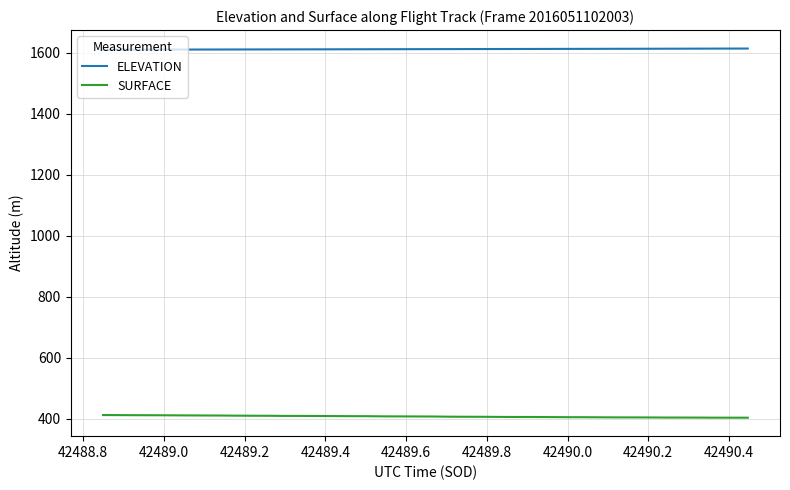

Which series has the largest total across all categories?

ELEVATION